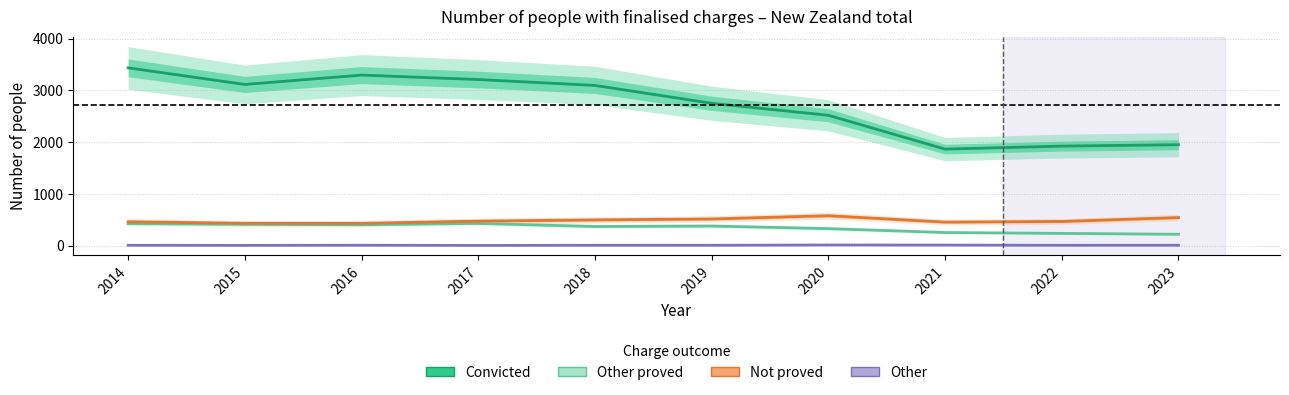

Where does the Other series first go above 6?

2016